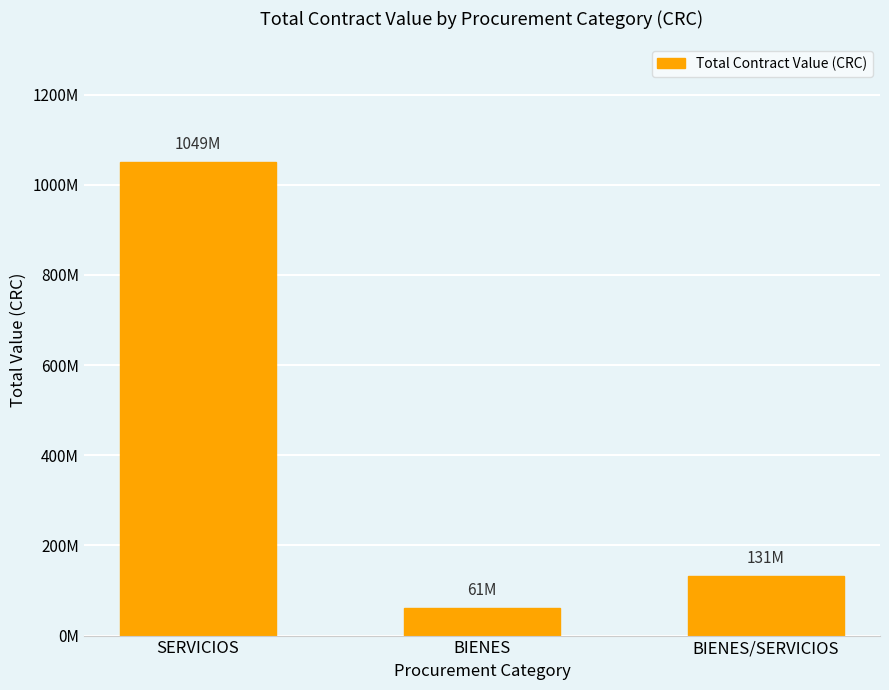

What is the sum of the values at BIENES and BIENES/SERVICIOS?

192375800.6